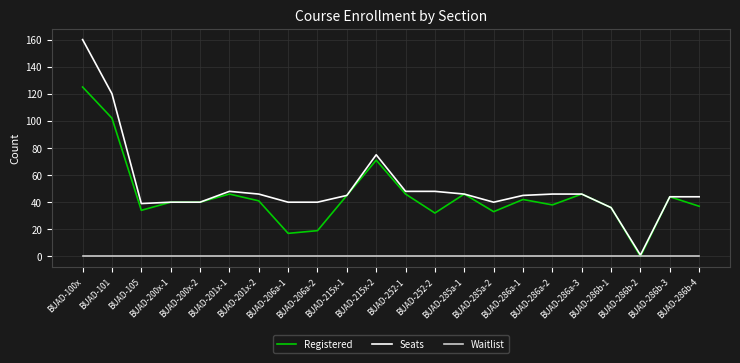

List the series in order of their peak value, lowest first.

Waitlist, Registered, Seats